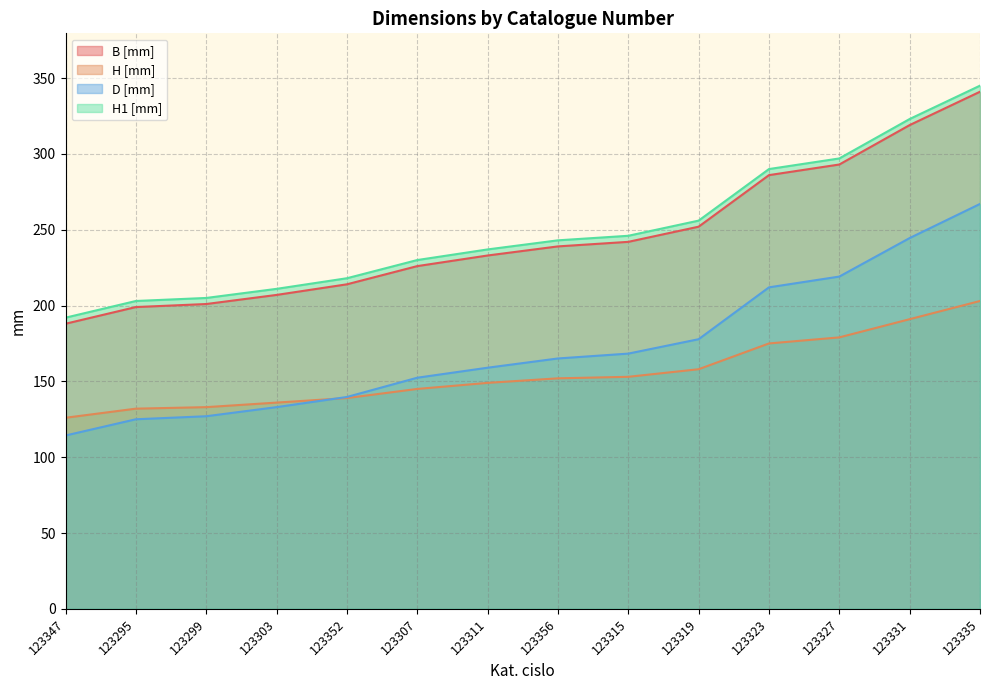

What is the minimum value for H [mm]?

126.0